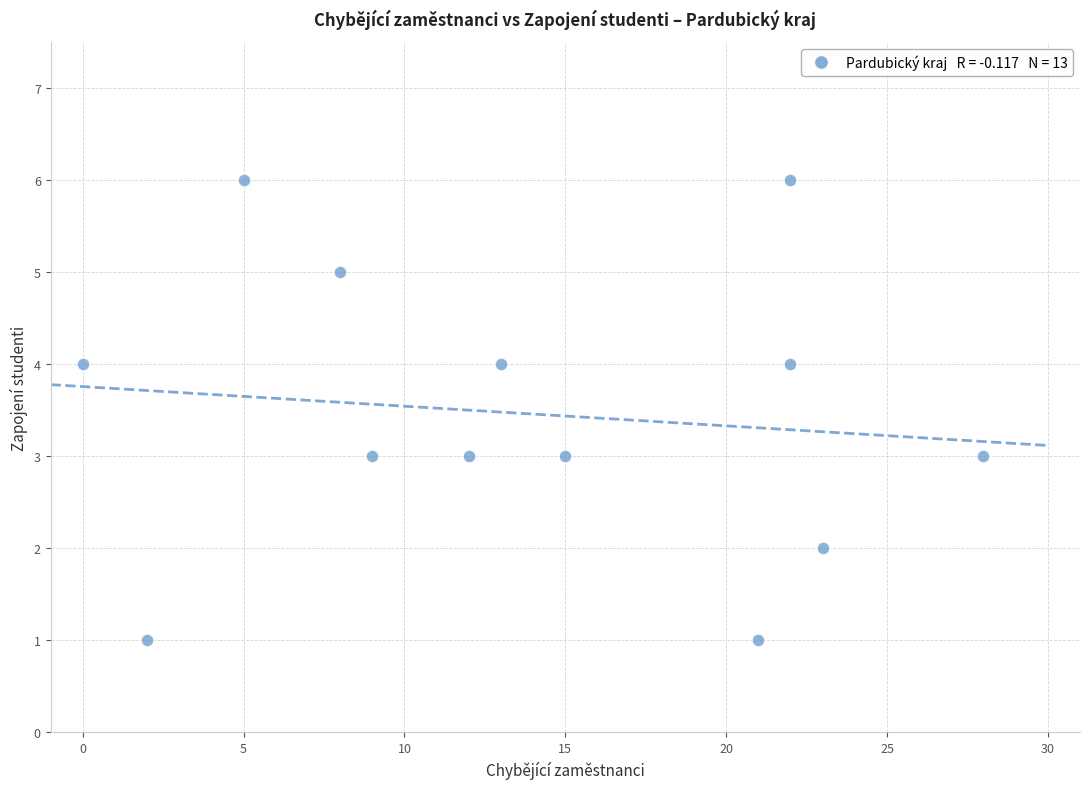

What is the range of X values (max minus min)?

28